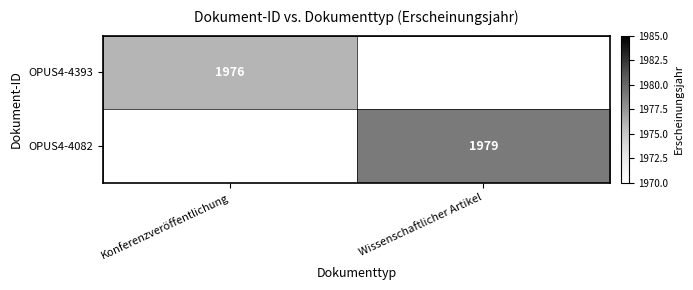

How many categories are shown in the chart?

2